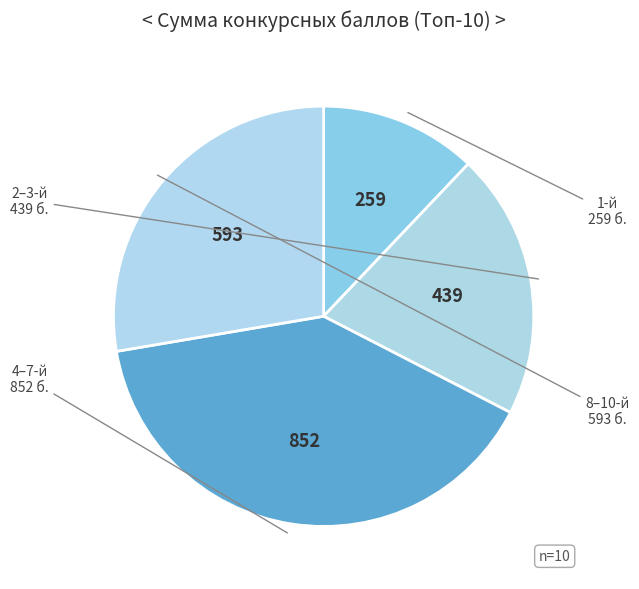

How many segments does this pie chart have?

4